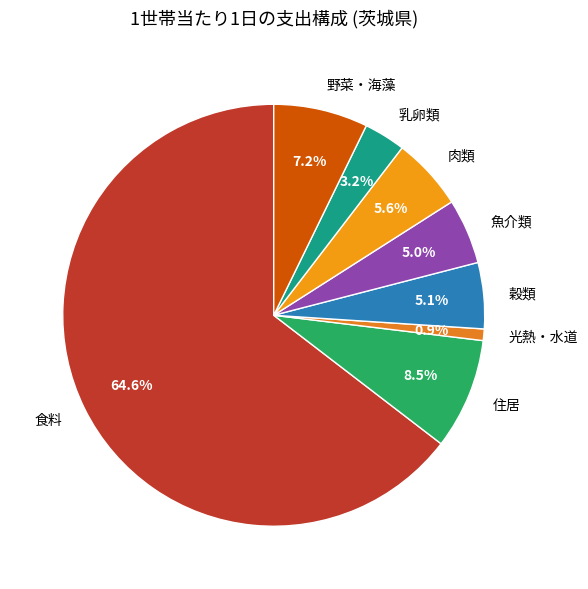

Between 肉類 and 食料, which is larger?

食料